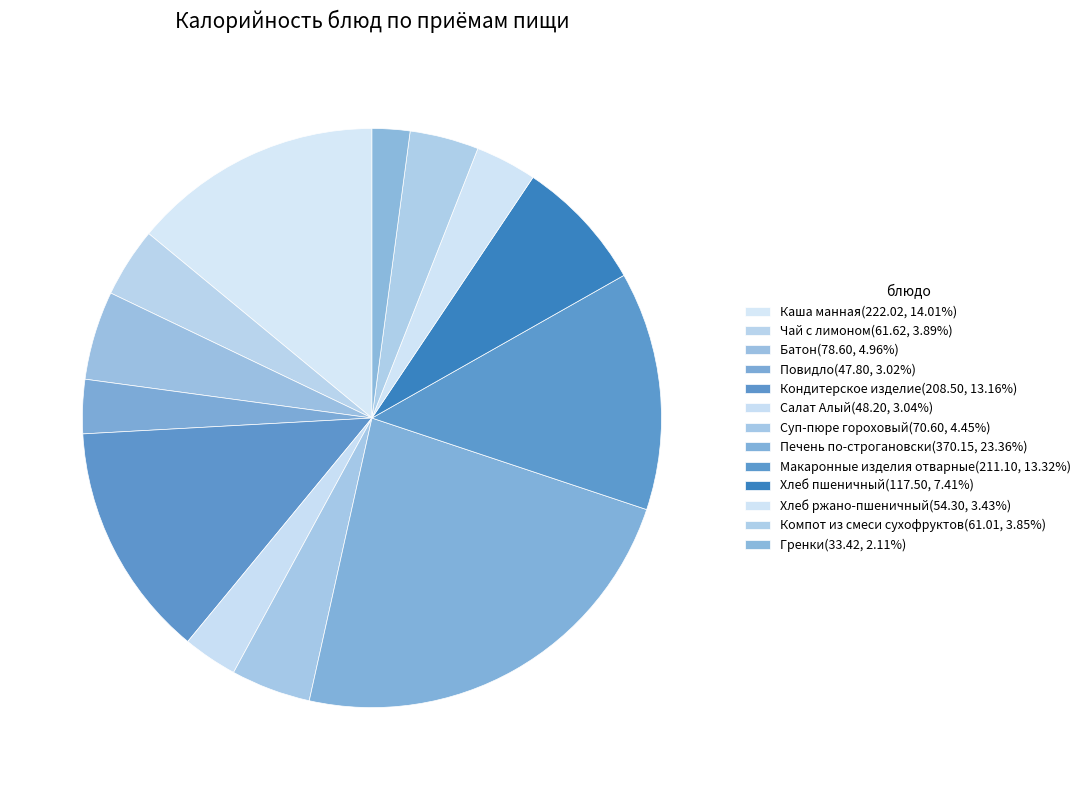

What is the ratio of the value at Суп-пюре гороховый to the value at Компот из смеси сухофруктов?

1.2